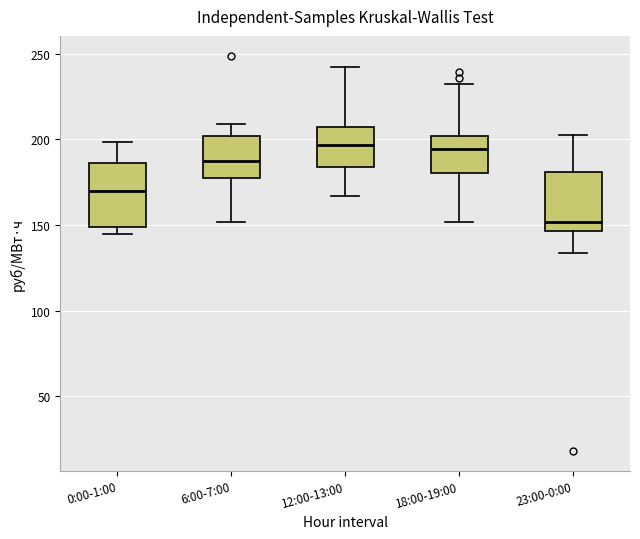

Where does the upper whisker of the box for 6:00-7:00 end on the y-axis? The values are not printed on the chart, so give them approximately, as read against the axis.

210